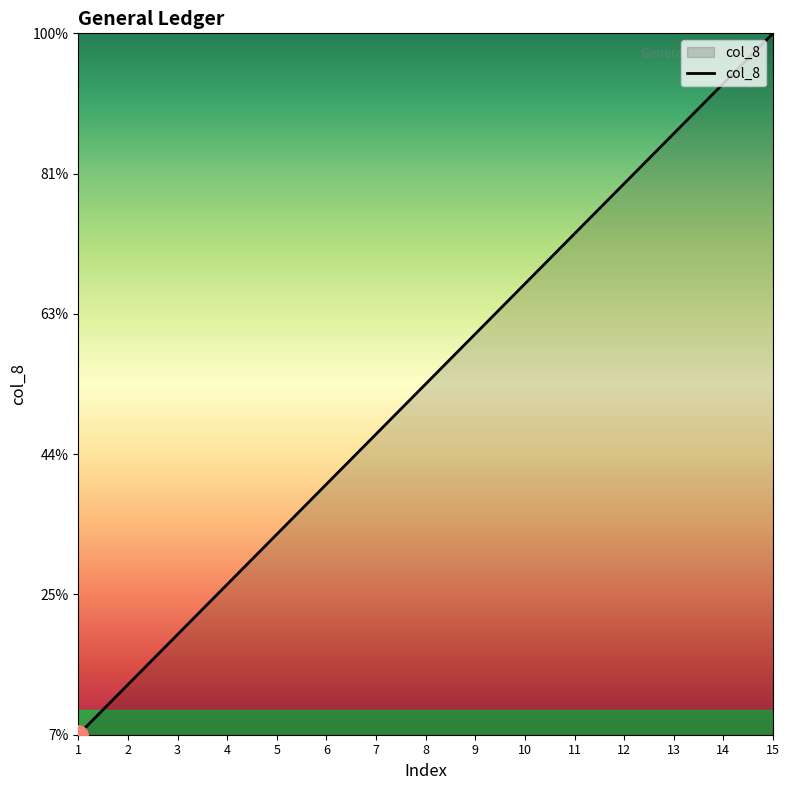

Where is the data nearest to the value 8?

8